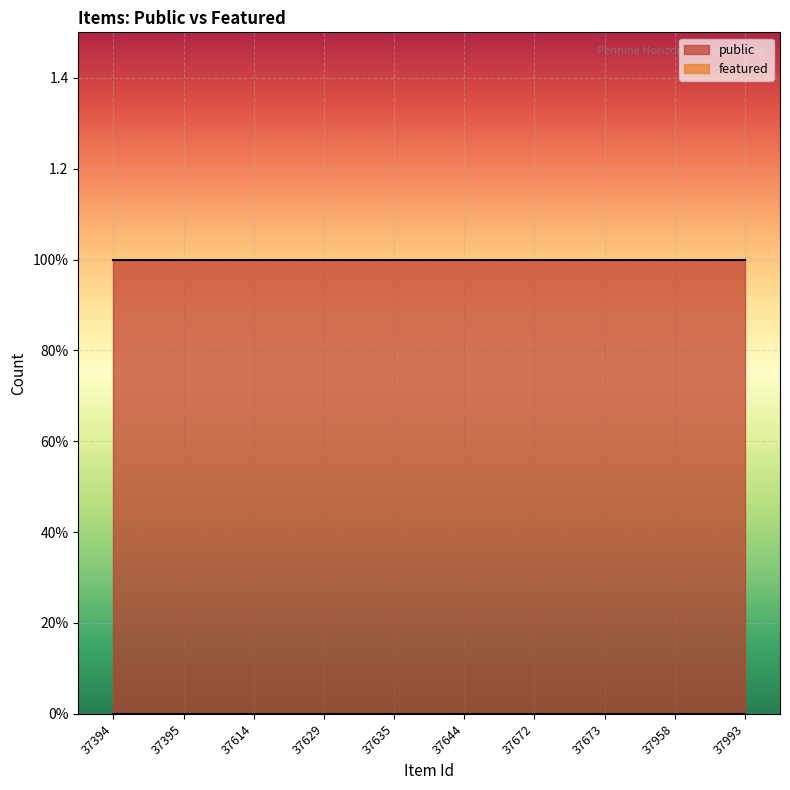

Which has a higher value, 37395 or 37629?

37395